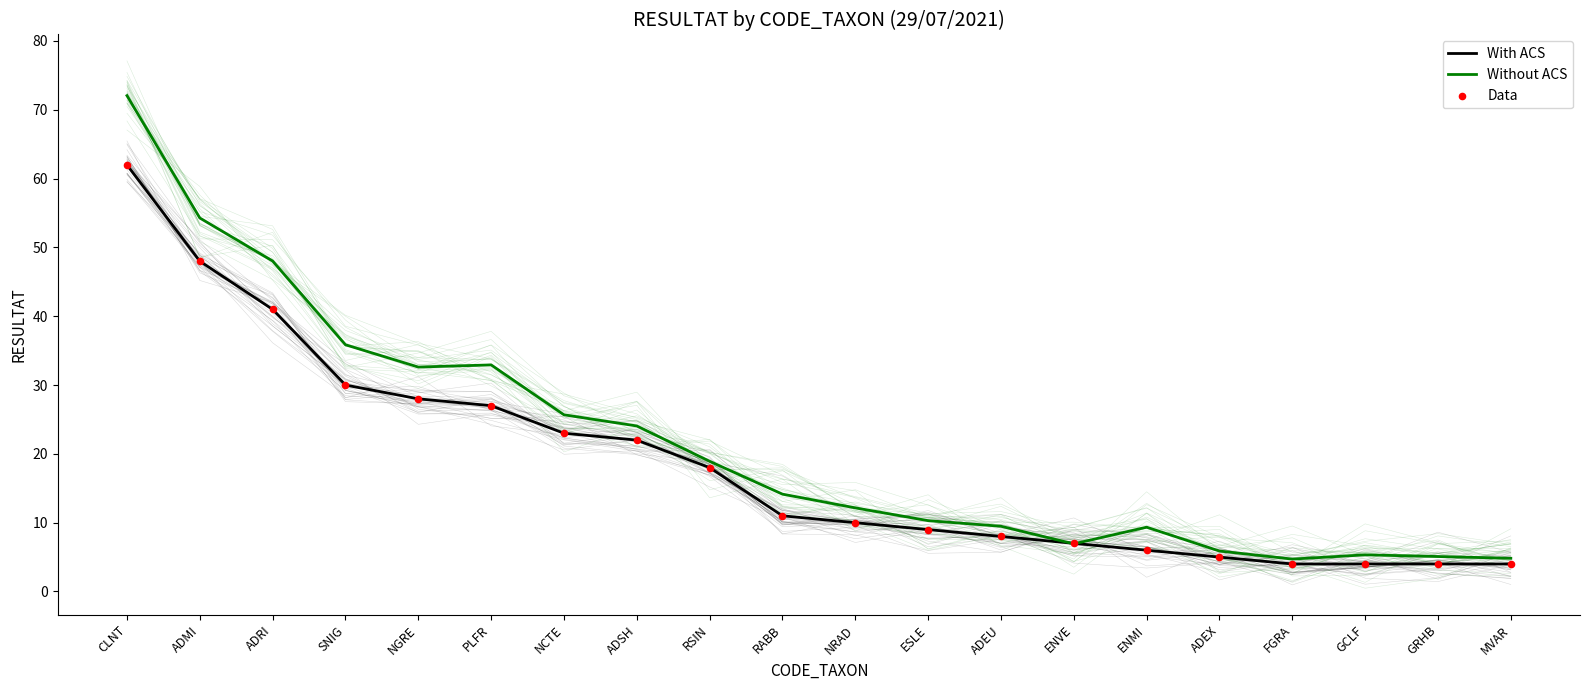

Which series reaches the maximum Y coordinate?

Without ACS